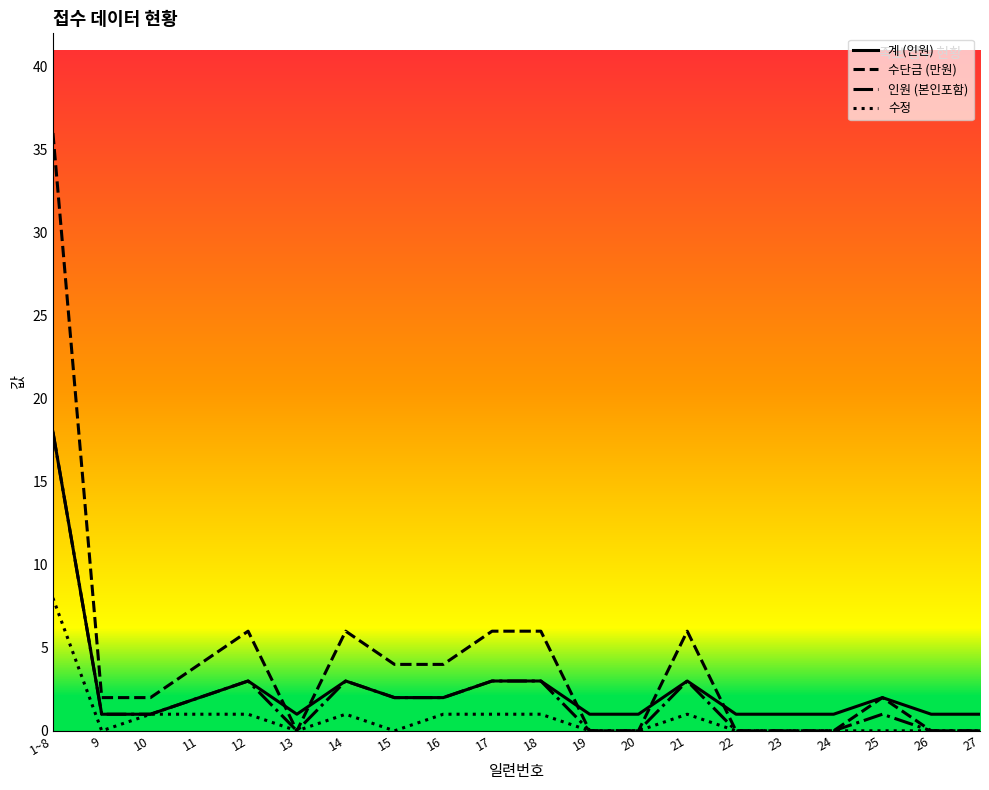

Which series has the largest total across all categories?

수단금 (만원)